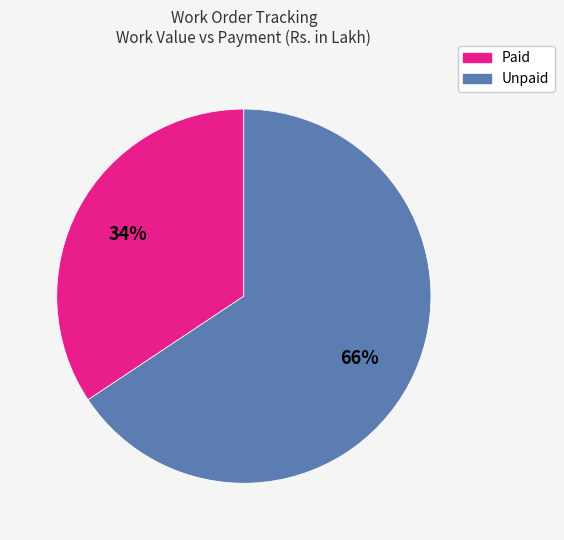

Is there any slice that represents more than half of the pie?

Yes